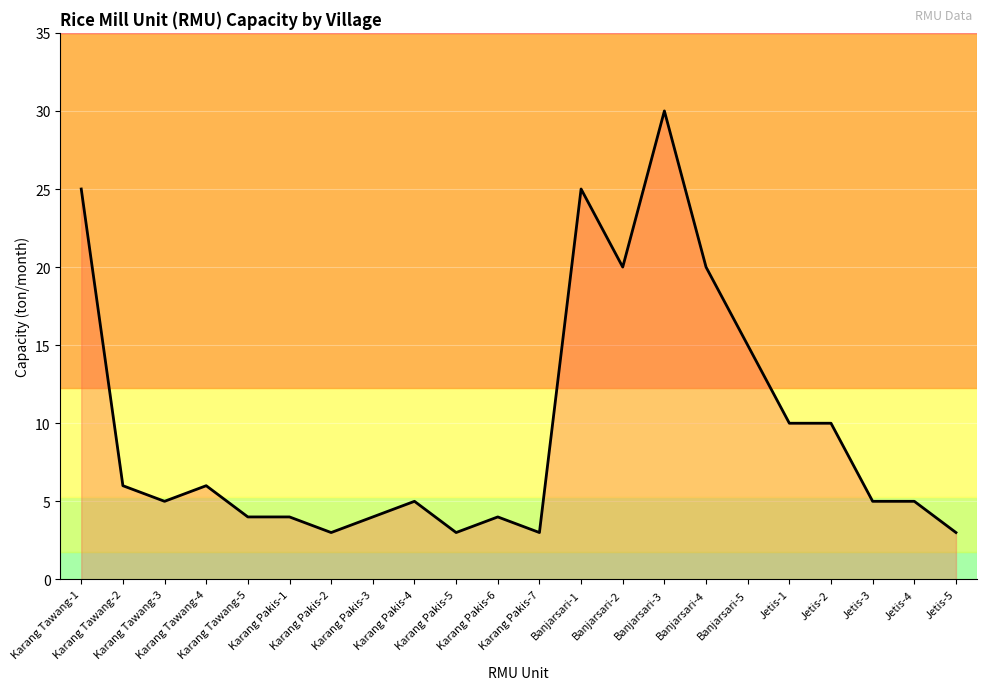

Reading left to right, transcribe all the data shown in this chart.

25	6	5	6	4	4	3	4	5	3	4	3	25	20	30	20	15	10	10	5	5	3